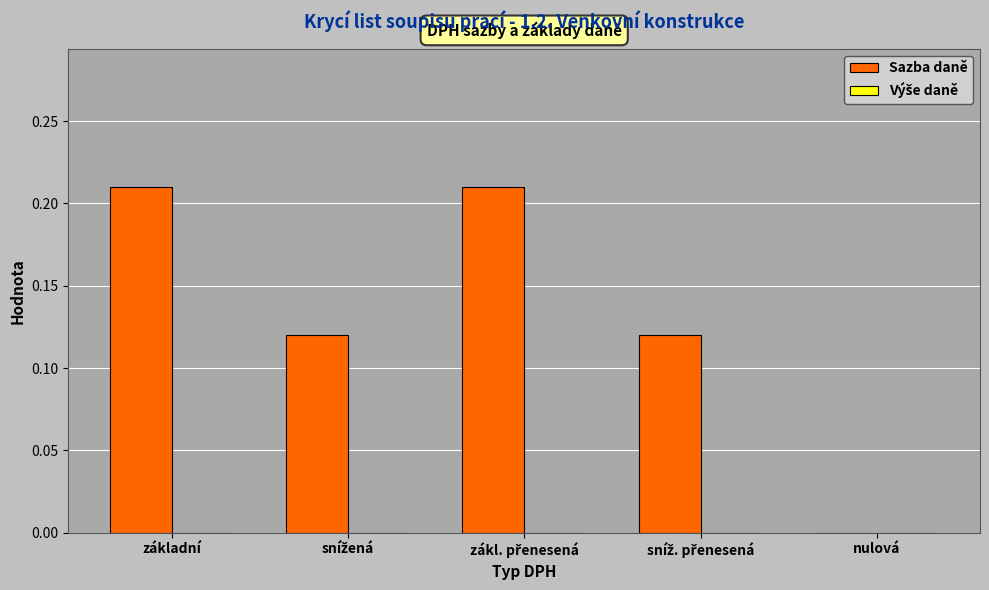

What is the sum of all values?

0.7